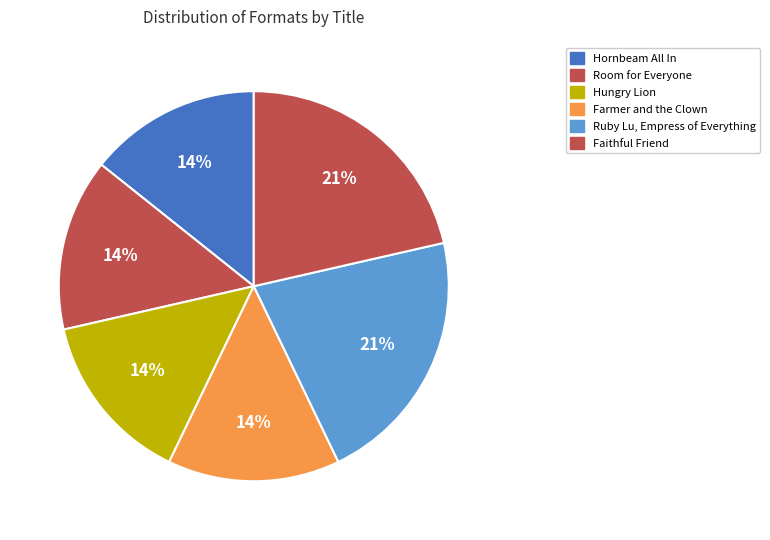

Combined, what portion of the pie is Room for Everyone and Hungry Lion?

28.6%